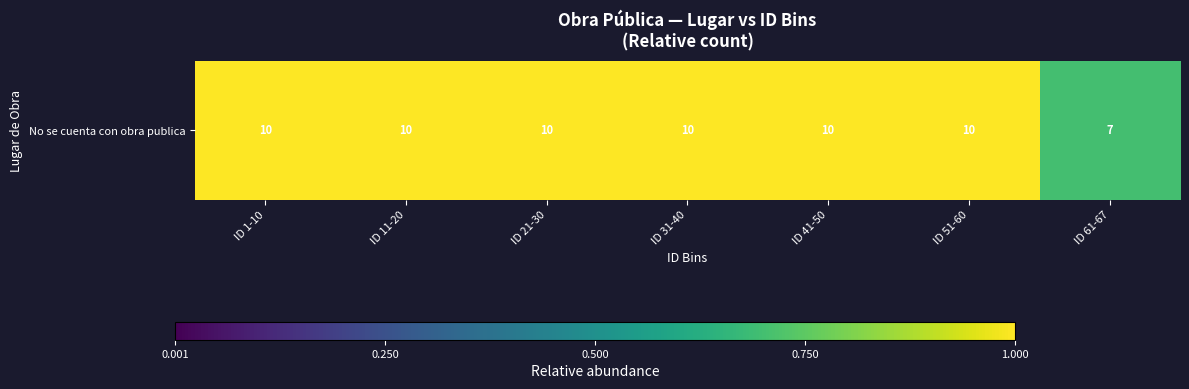

Between ID 31-40 and ID 51-60, which is larger?

ID 31-40